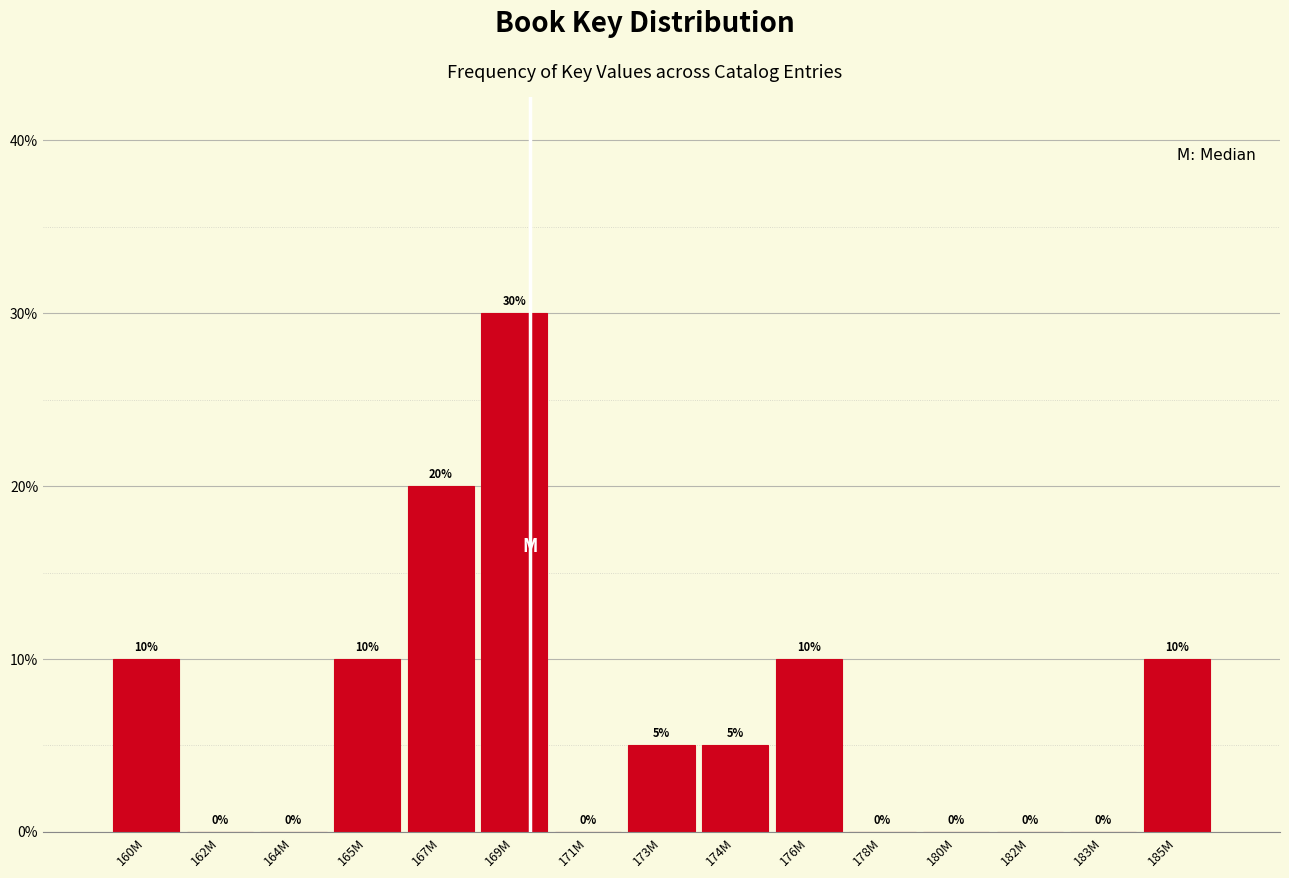

Reading left to right, what are all the values shown in this chart?

160M=10	162M=0	164M=0	165M=10	167M=20	169M=30	171M=0	173M=5	174M=5	176M=10	178M=0	180M=0	182M=0	183M=0	185M=10